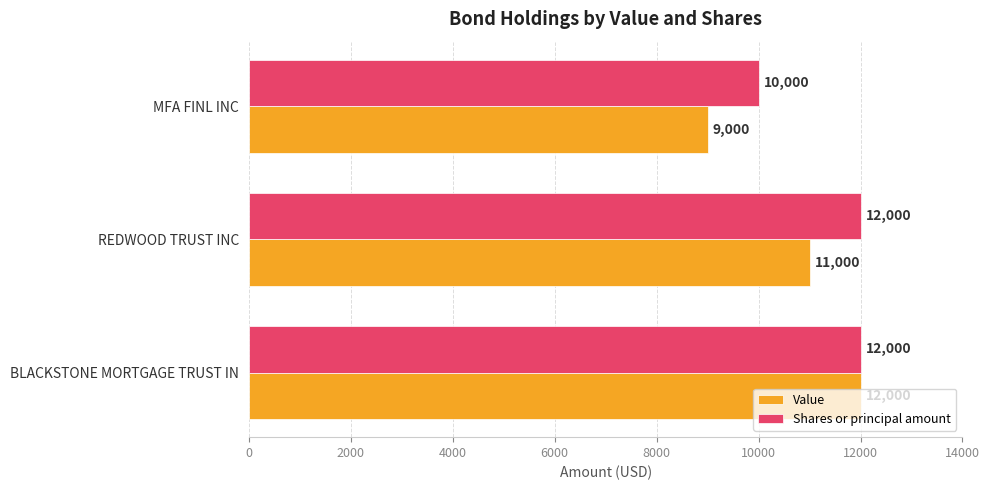

True or false: Value has a value of 9000 at MFA FINL INC.

True